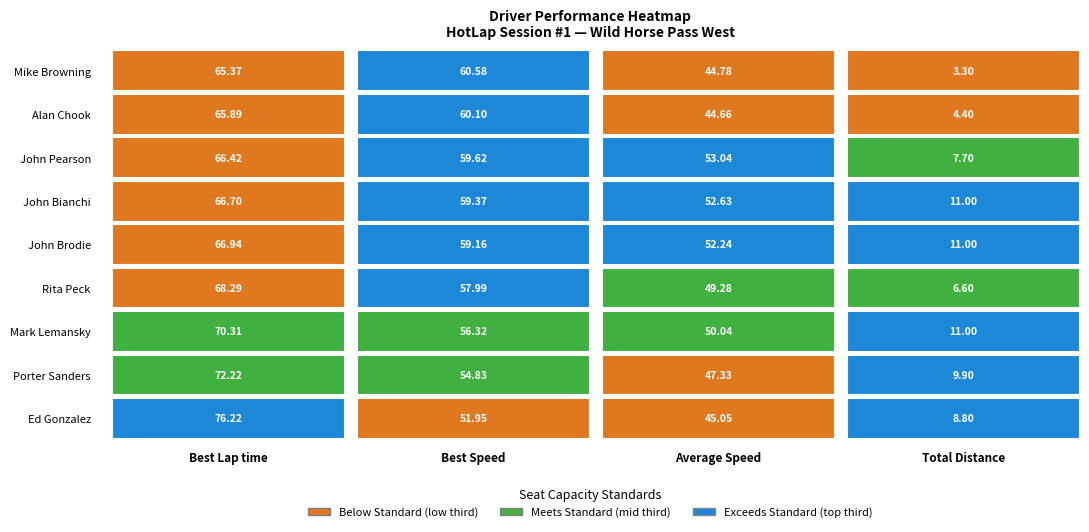

Reading right to left, list all the values displayed in this chart.

Mike Browning: Total Distance=3.3	Average Speed=44.8	Best Speed=60.6	Best Lap time=65.4
Alan Chook: Total Distance=4.4	Average Speed=44.7	Best Speed=60.1	Best Lap time=65.9
John Pearson: Total Distance=7.7	Average Speed=53.0	Best Speed=59.6	Best Lap time=66.4
John Bianchi: Total Distance=11.0	Average Speed=52.6	Best Speed=59.4	Best Lap time=66.7
John Brodie: Total Distance=11.0	Average Speed=52.2	Best Speed=59.2	Best Lap time=66.9
Rita Peck: Total Distance=6.6	Average Speed=49.3	Best Speed=58.0	Best Lap time=68.3
Mark Lemansky: Total Distance=11.0	Average Speed=50.0	Best Speed=56.3	Best Lap time=70.3
Porter Sanders: Total Distance=9.9	Average Speed=47.3	Best Speed=54.8	Best Lap time=72.2
Ed Gonzalez: Total Distance=8.8	Average Speed=45.1	Best Speed=52.0	Best Lap time=76.2